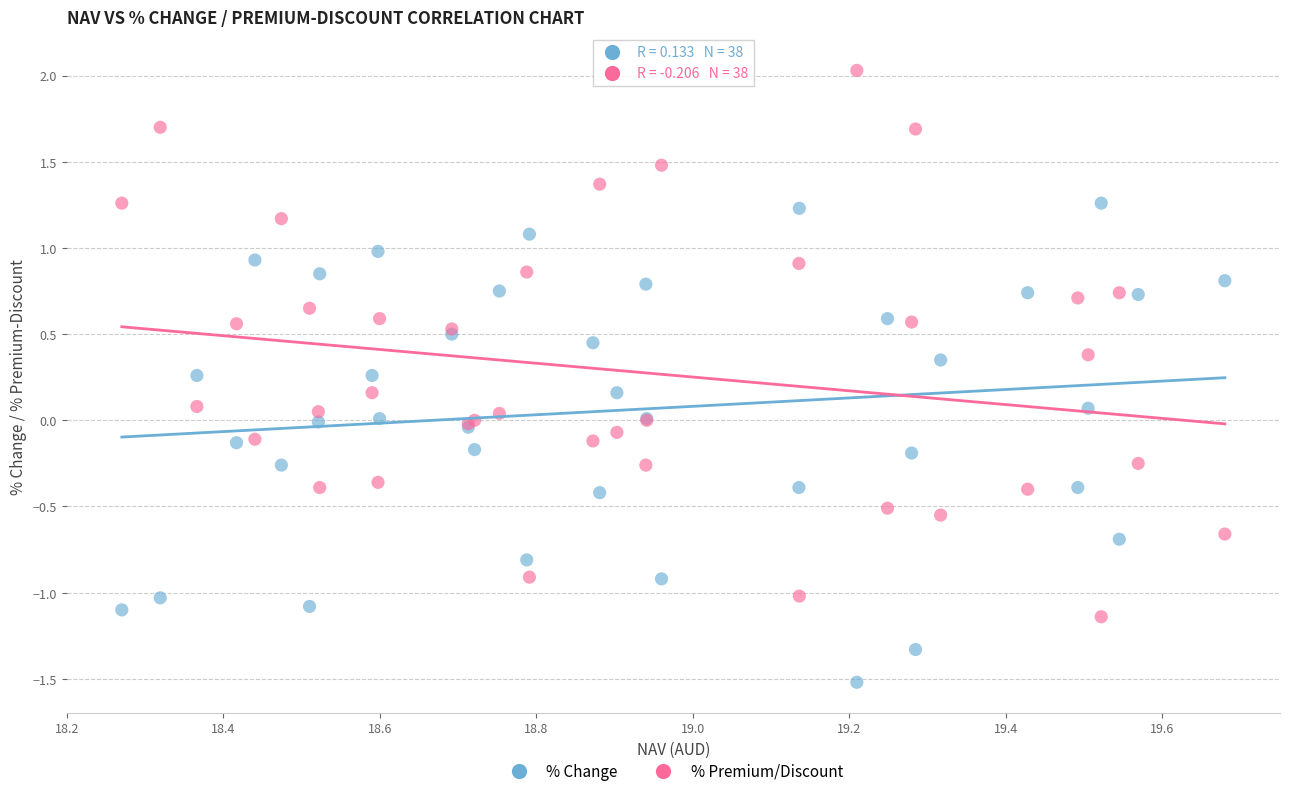

What is the X range (max minus min) for the scatter plot?

1.4